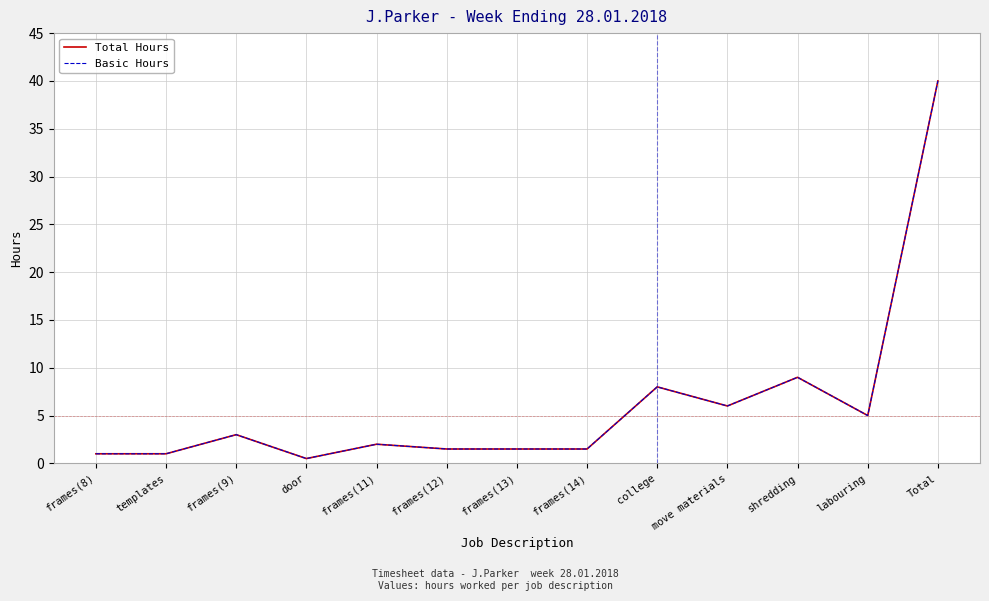

Which has a higher value, templates or frames(8)?

templates